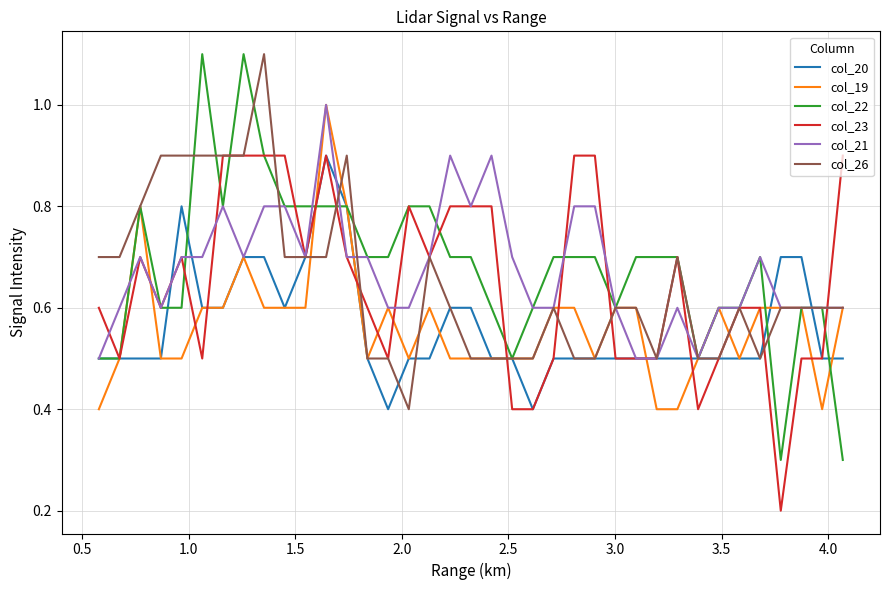

What is the lowest value of the col_21 series?

0.5